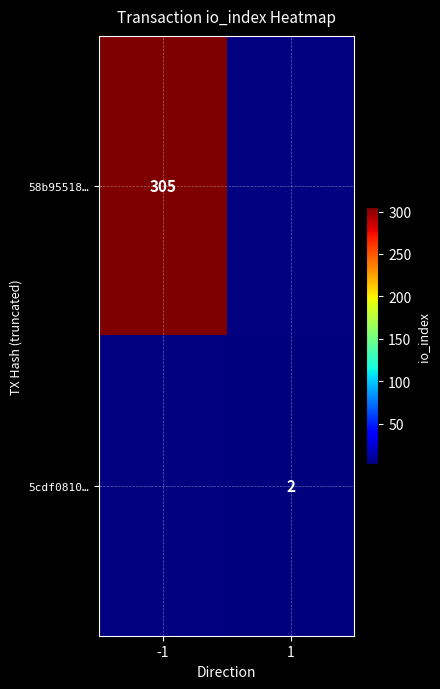

Is it true that 5cdf0810… equals 4 at 1?

False